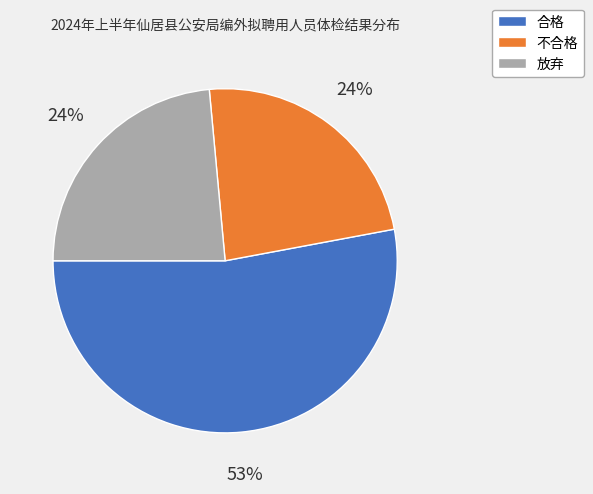

Which slice represents more than half of the pie?

合格